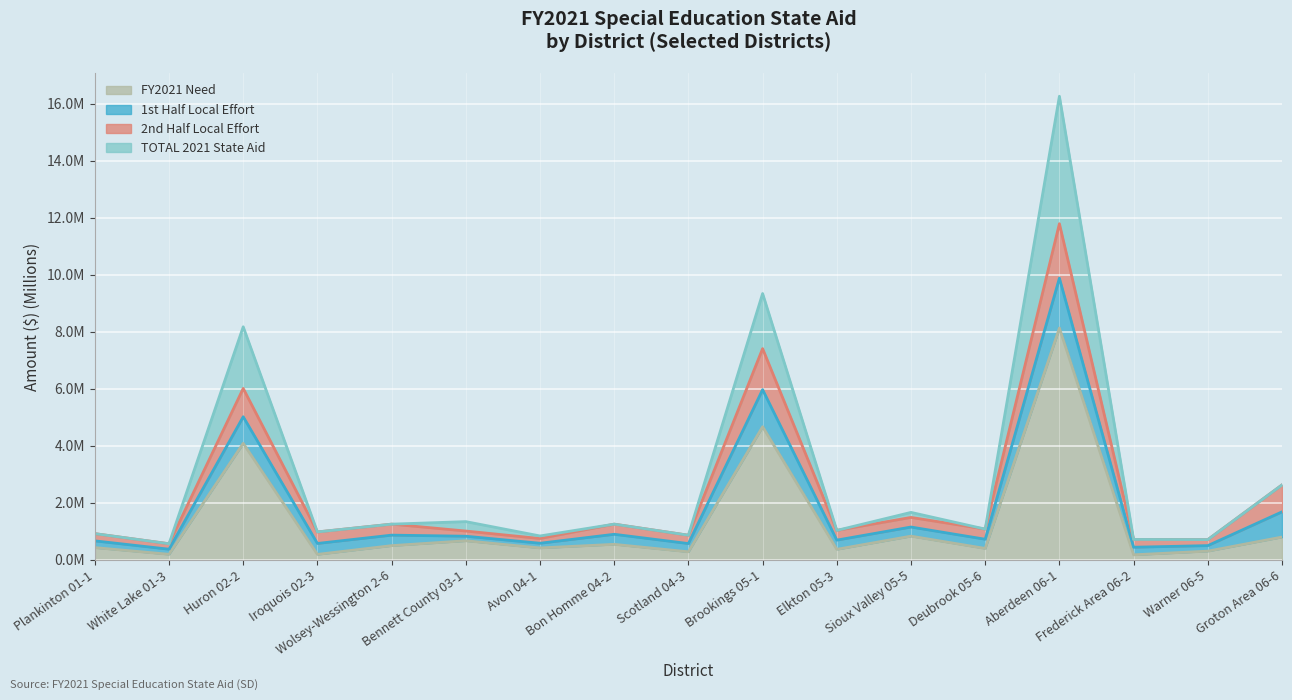

True or false: TOTAL 2021 State Aid and FY2021 Need cross at least once.

False